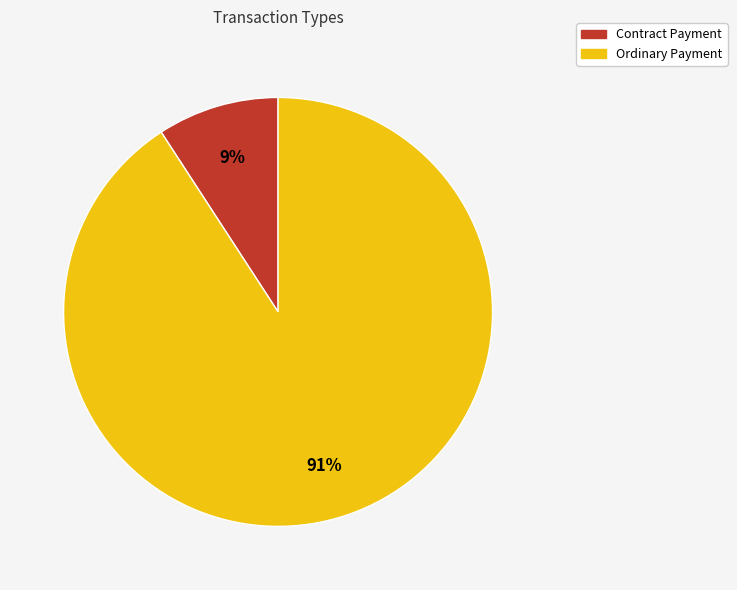

What is the smallest slice in the pie chart?

Contract Payment